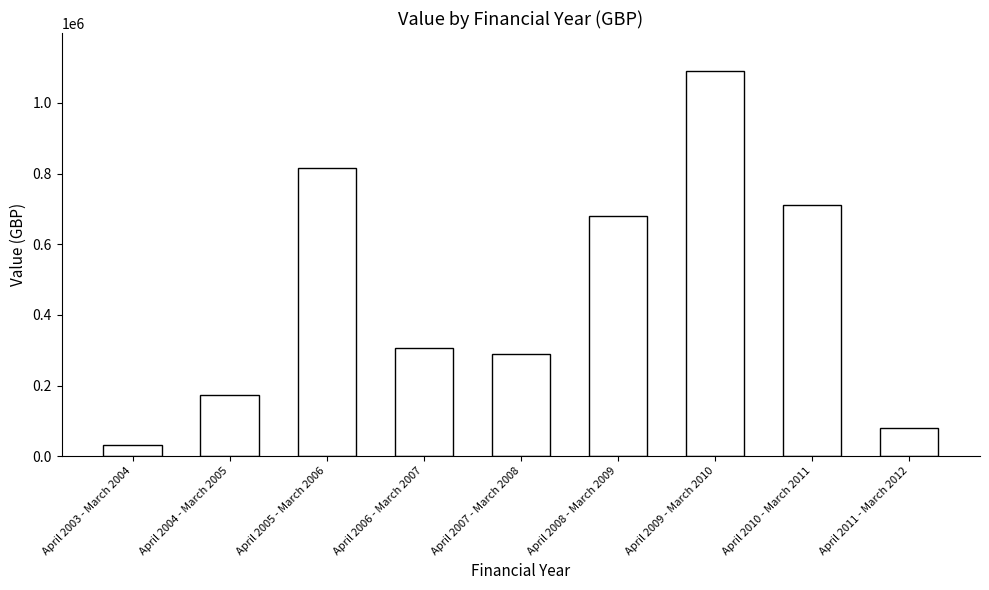

Reading right to left, transcribe all the data shown in this chart.

April 2011 - March 2012=80079	April 2010 - March 2011=710388	April 2009 - March 2010=1089006	April 2008 - March 2009=681114	April 2007 - March 2008=290007	April 2006 - March 2007=305003	April 2005 - March 2006=814727	April 2004 - March 2005=173058	April 2003 - March 2004=31914